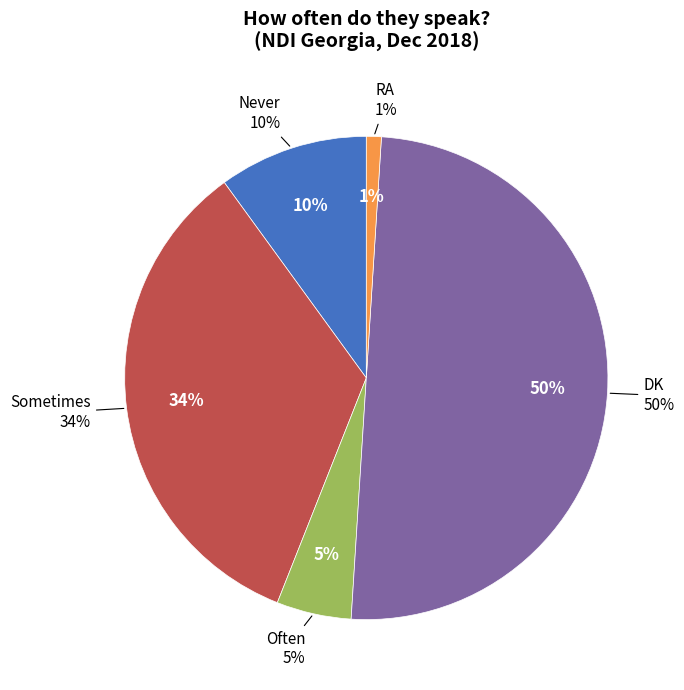

What percentage is the Never slice, to the nearest percent?

10%